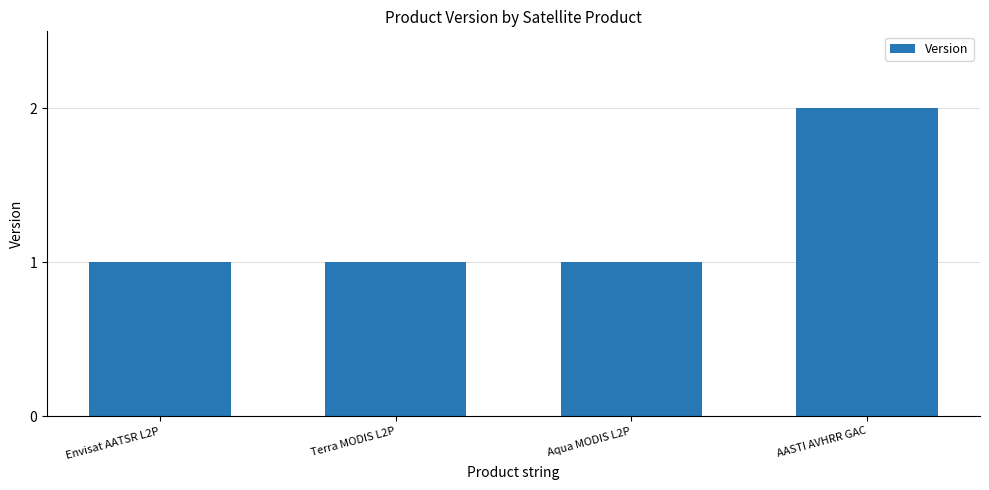

Does the chart contain any negative values?

No